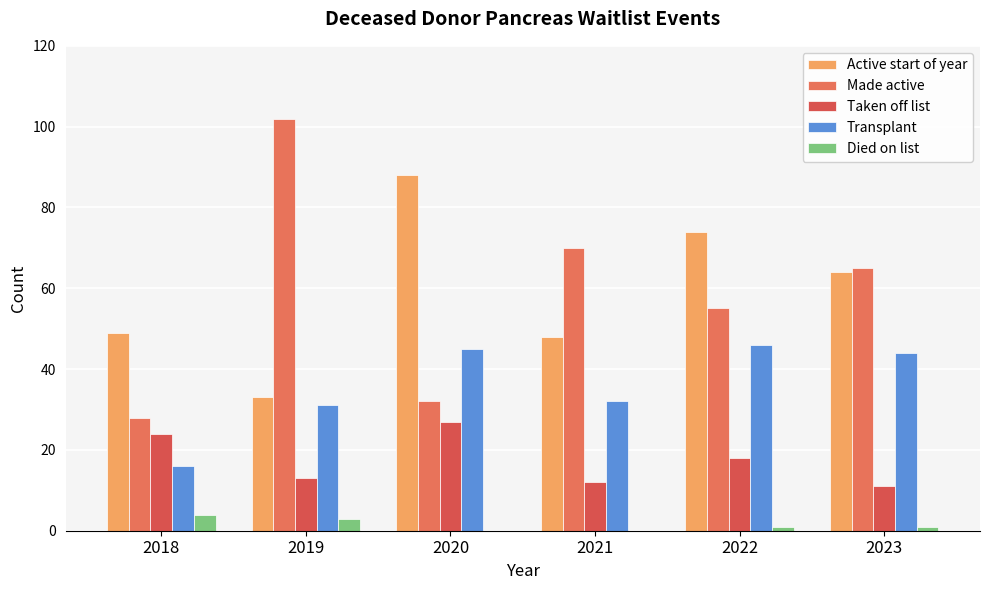

At which category is the sum across all series the highest?

2022